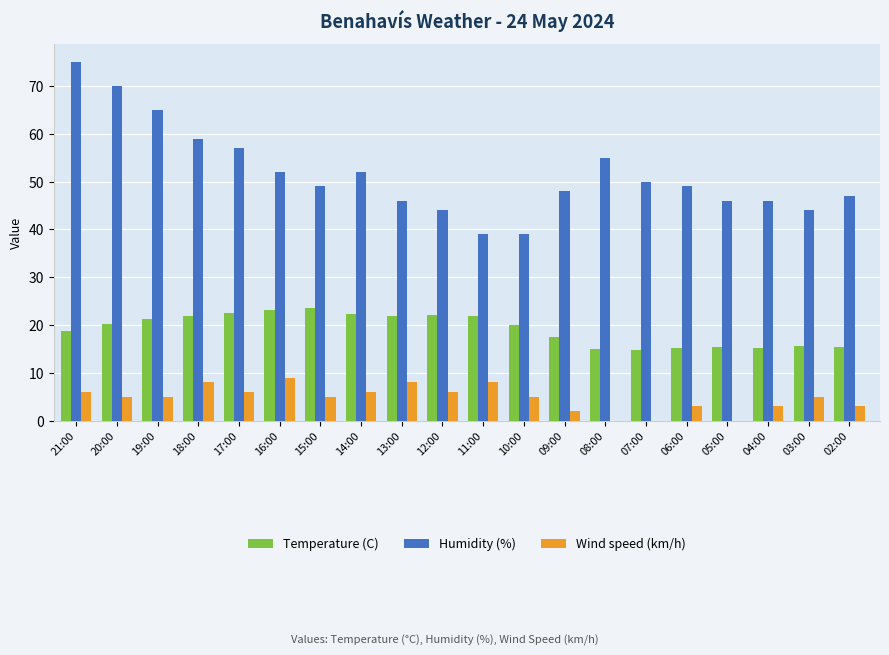

Which series has the largest total across all categories?

Humidity (%)